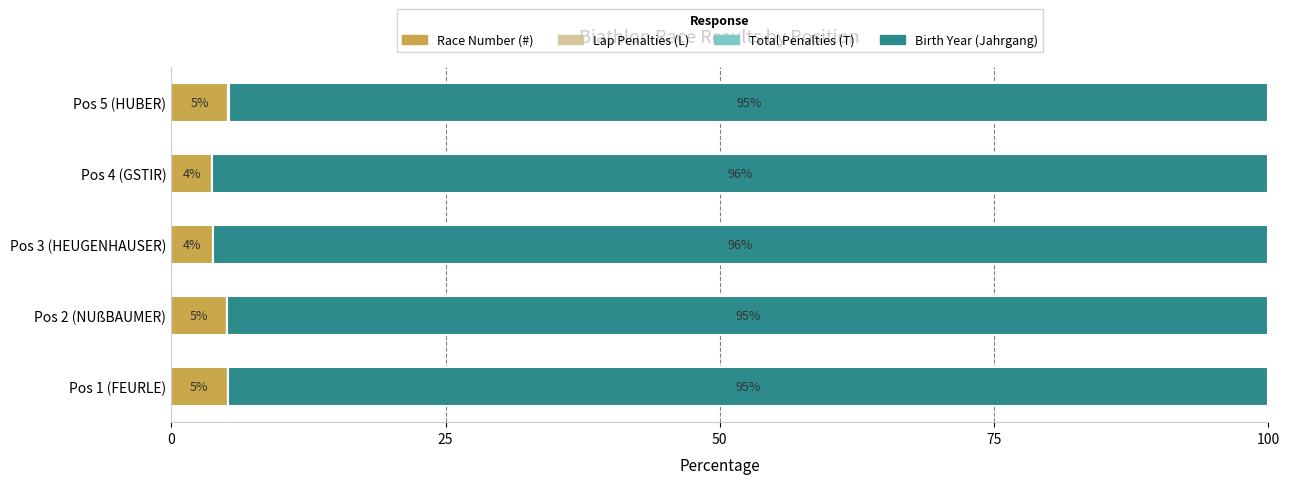

What is the total value across all series at Pos 2 (NUßBAUMER)?

100.0